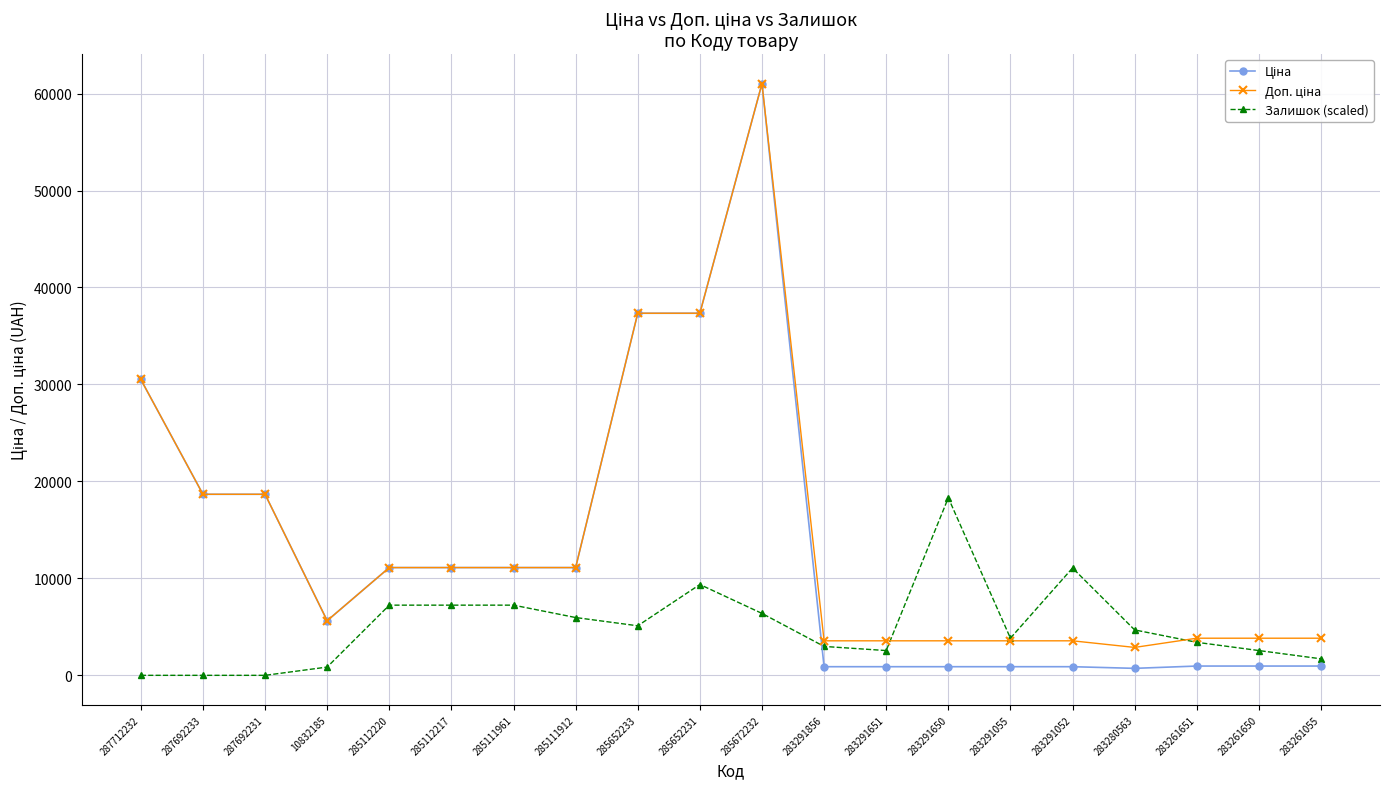

What is the value of the Залишок (scaled) point at the 15th from the left?

3831.8